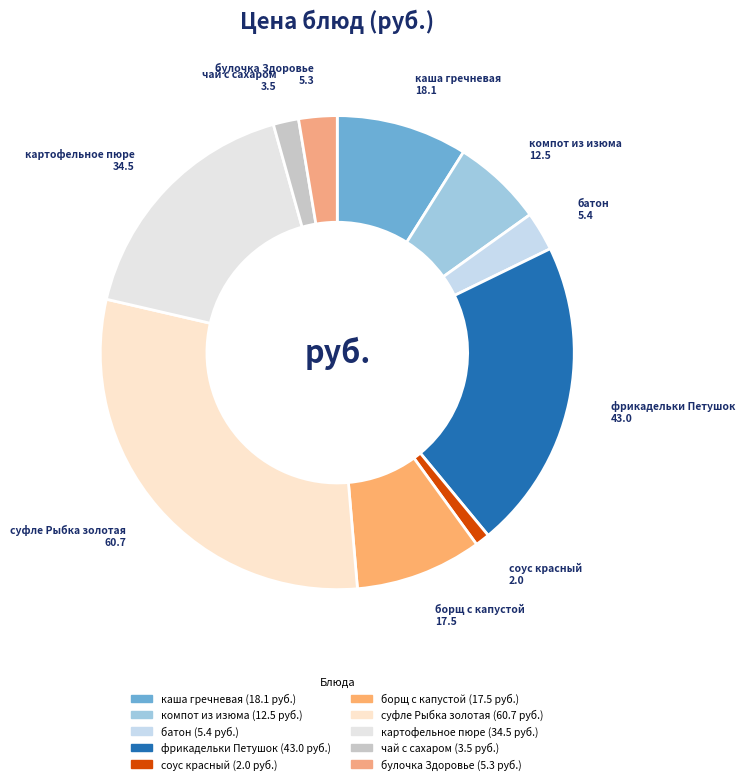

Which category has the biggest portion of the pie?

суфле Рыбка золотая